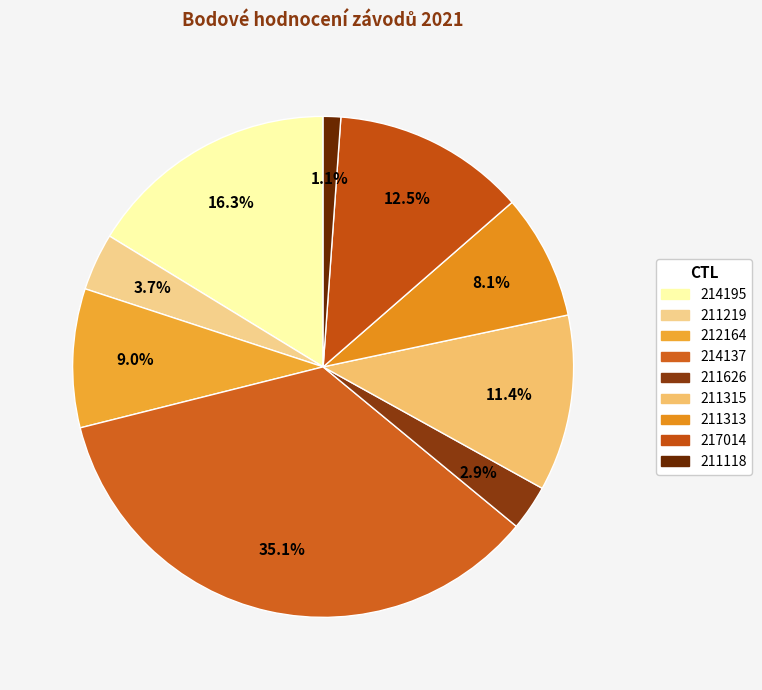

What is the ratio of the value at 211313 to the value at 214195?

0.5